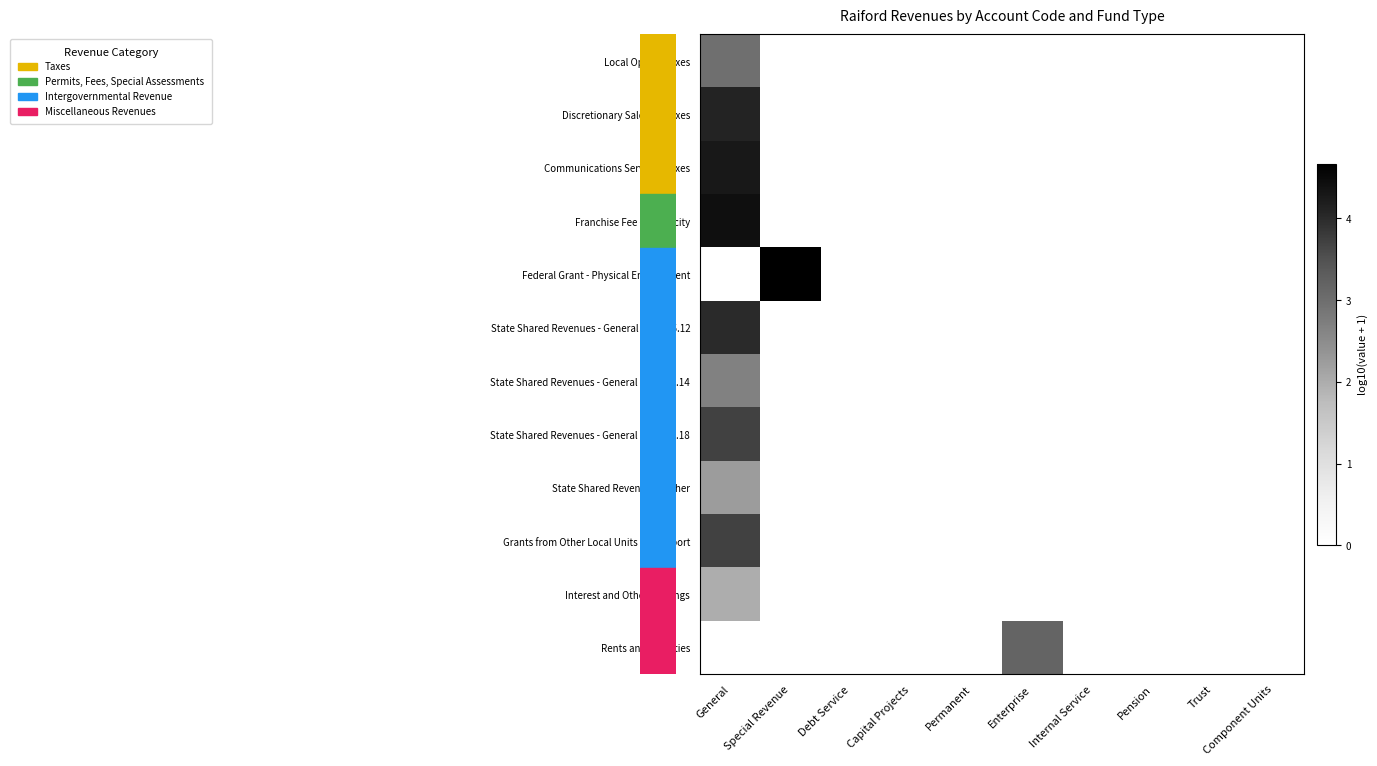

Which series has the widest spread of values?

Federal Grant - Physical Environment